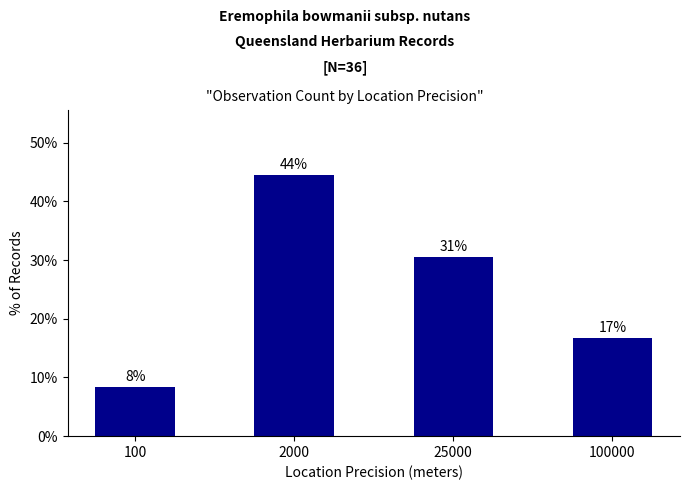

Does the chart contain any negative values?

No